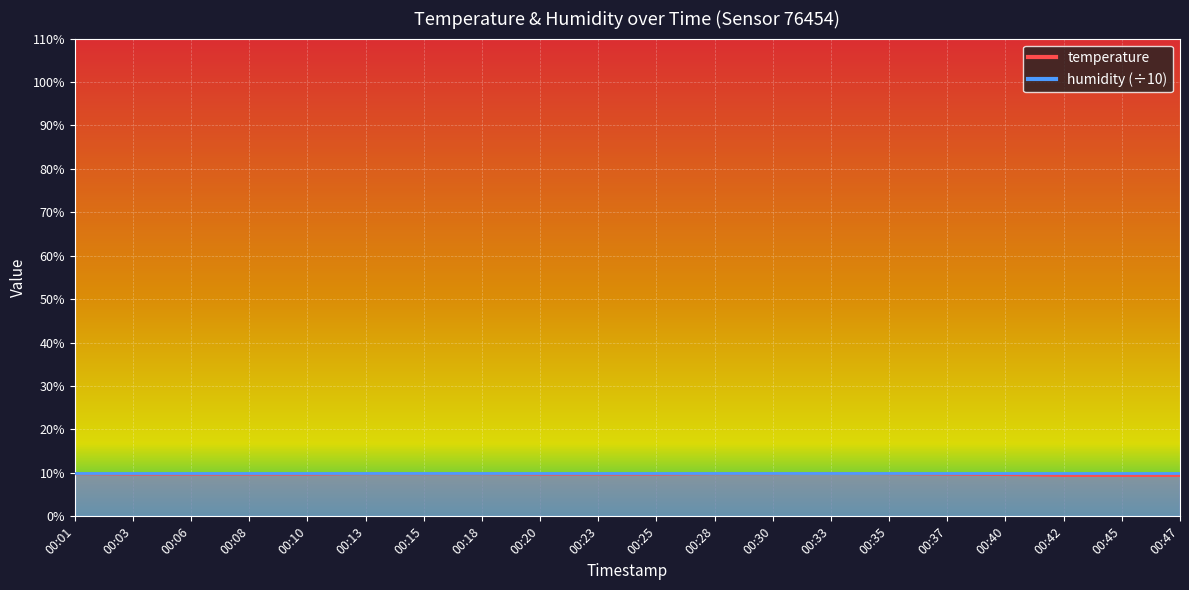

Which category has the lowest value across all series?

00:42